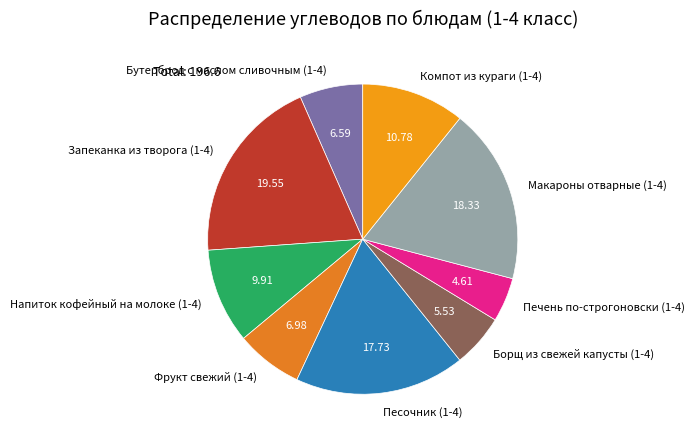

Does Напиток кофейный на молоке (1-4) account for over 50% of the chart?

No